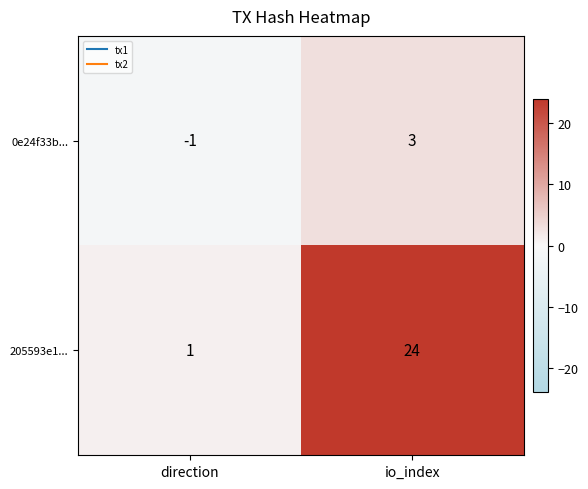

List the series in order of their peak value, lowest first.

0e24f33b..., 205593e1...